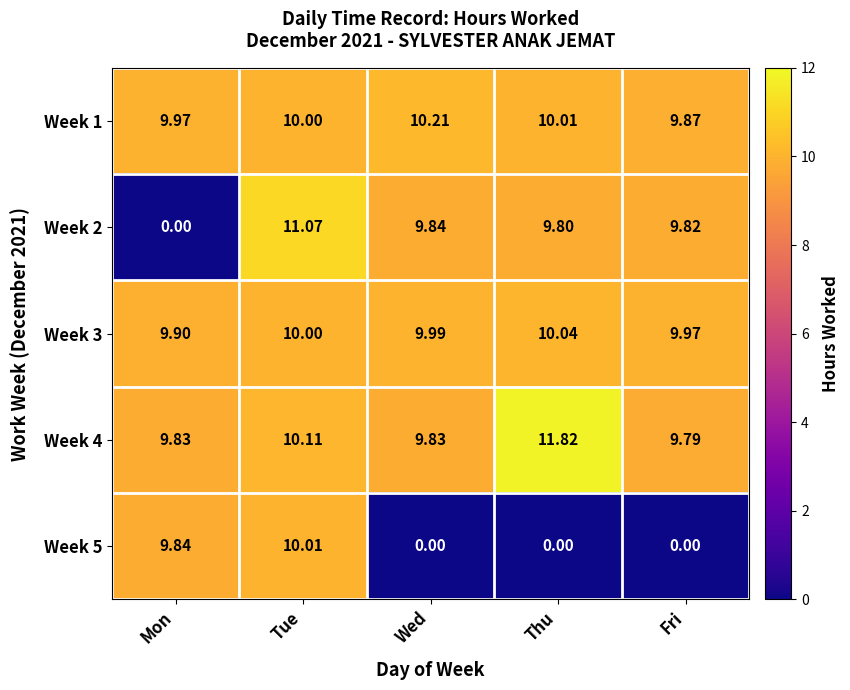

What is the difference between the highest and lowest values at Mon?

10.0